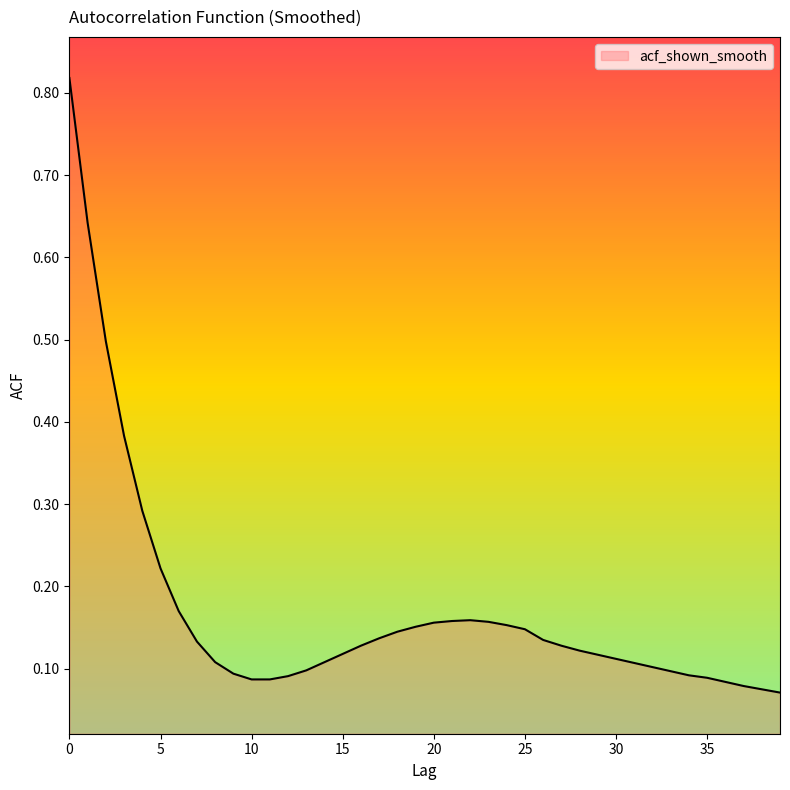

What is the difference between the maximum and minimum values?

0.7